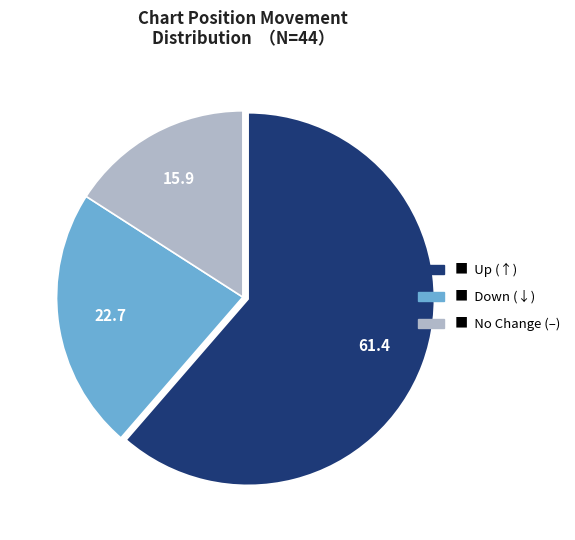

Is there a majority slice in this chart?

Yes